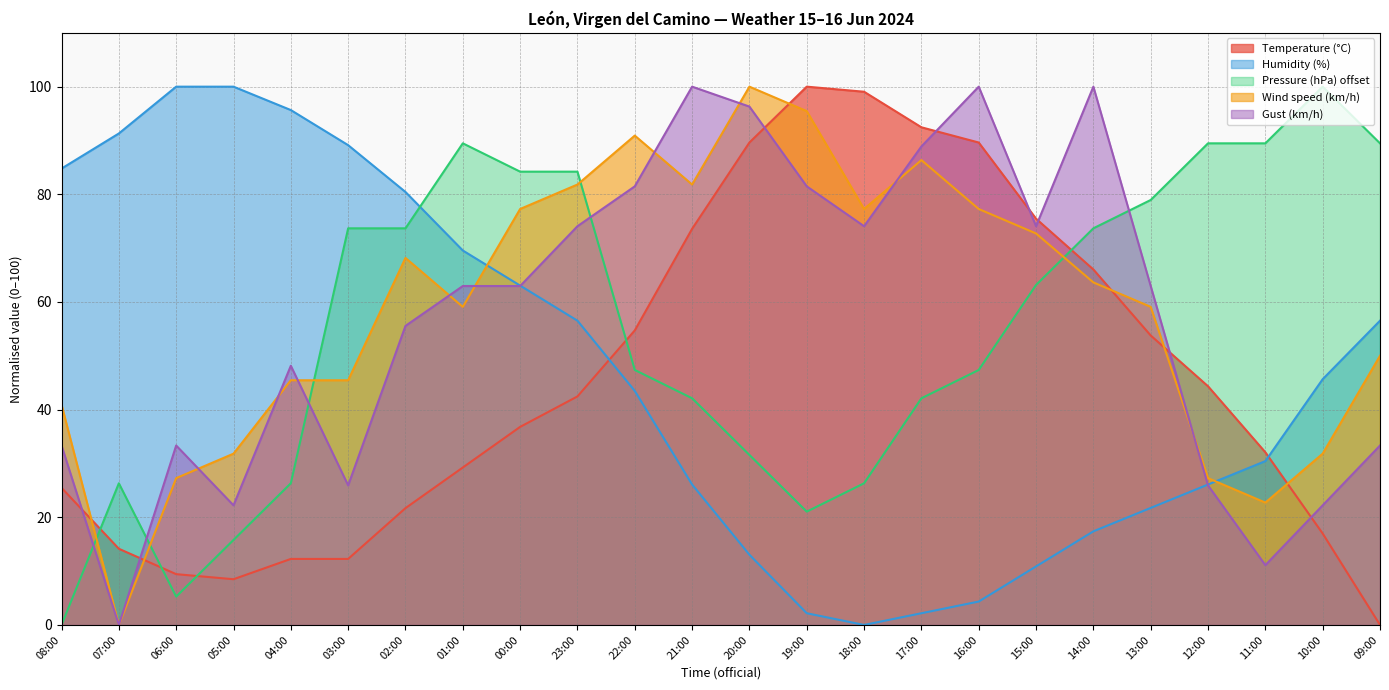

How many times do Wind speed (km/h) and Temperature (°C) cross each other?

6